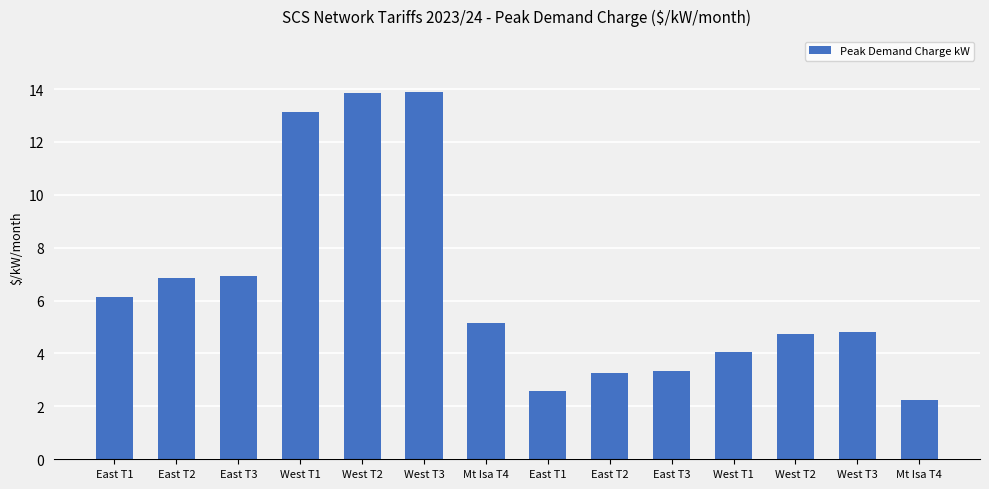

Rank the categories by value from lowest to highest.

Mt Isa T4, East T1, East T2, East T3, West T1, West T2, West T3, Mt Isa T4, East T1, East T2, East T3, West T1, West T2, West T3